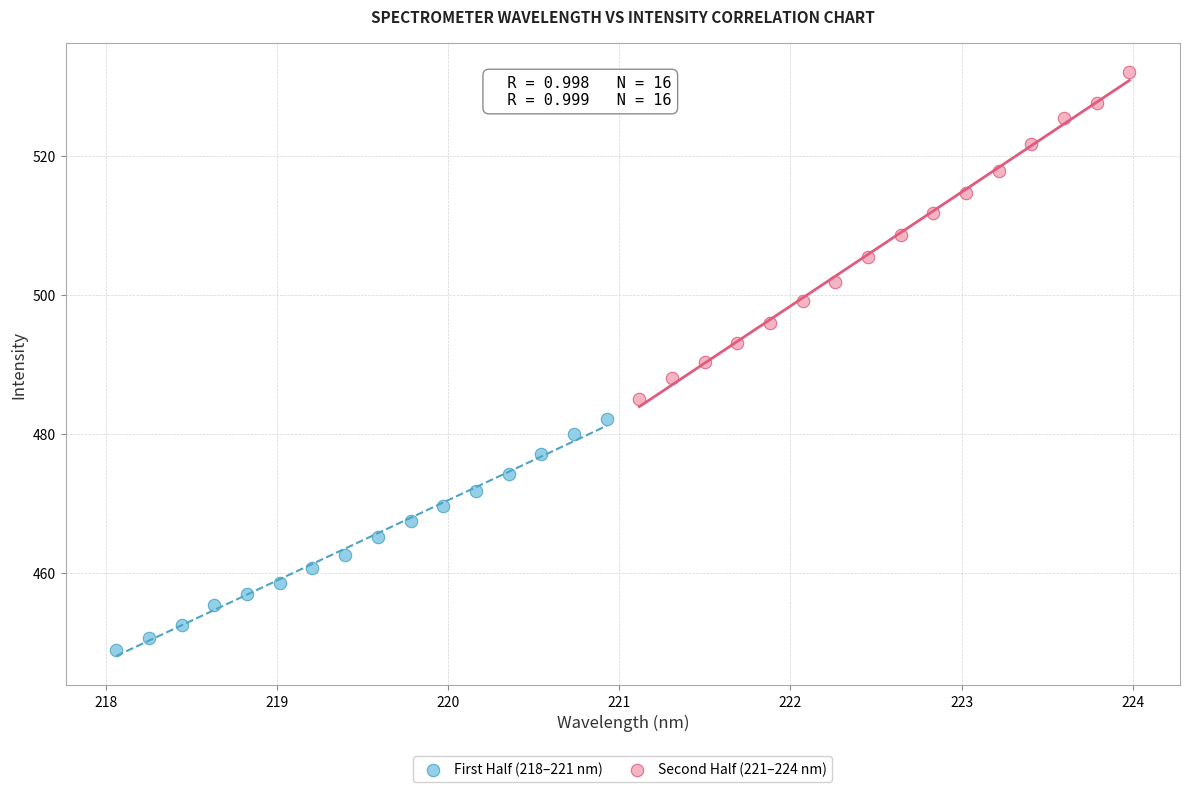

Which series reaches the maximum Y coordinate?

Second Half (221–224 nm)